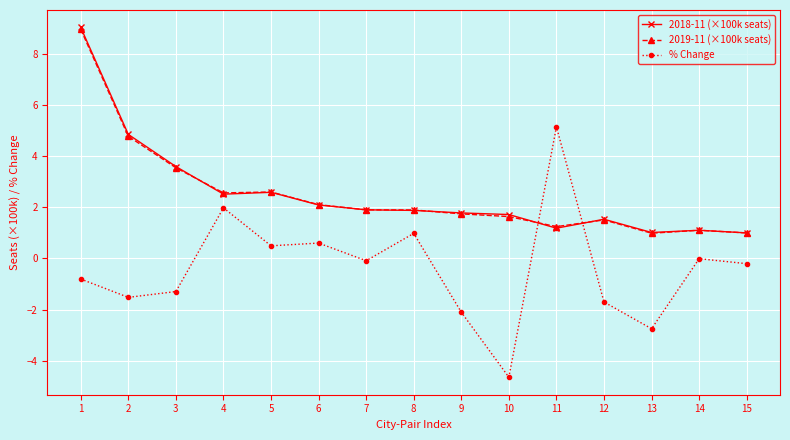

How many times do 2019-11 (×100k seats) and 2018-11 (×100k seats) cross each other?

6